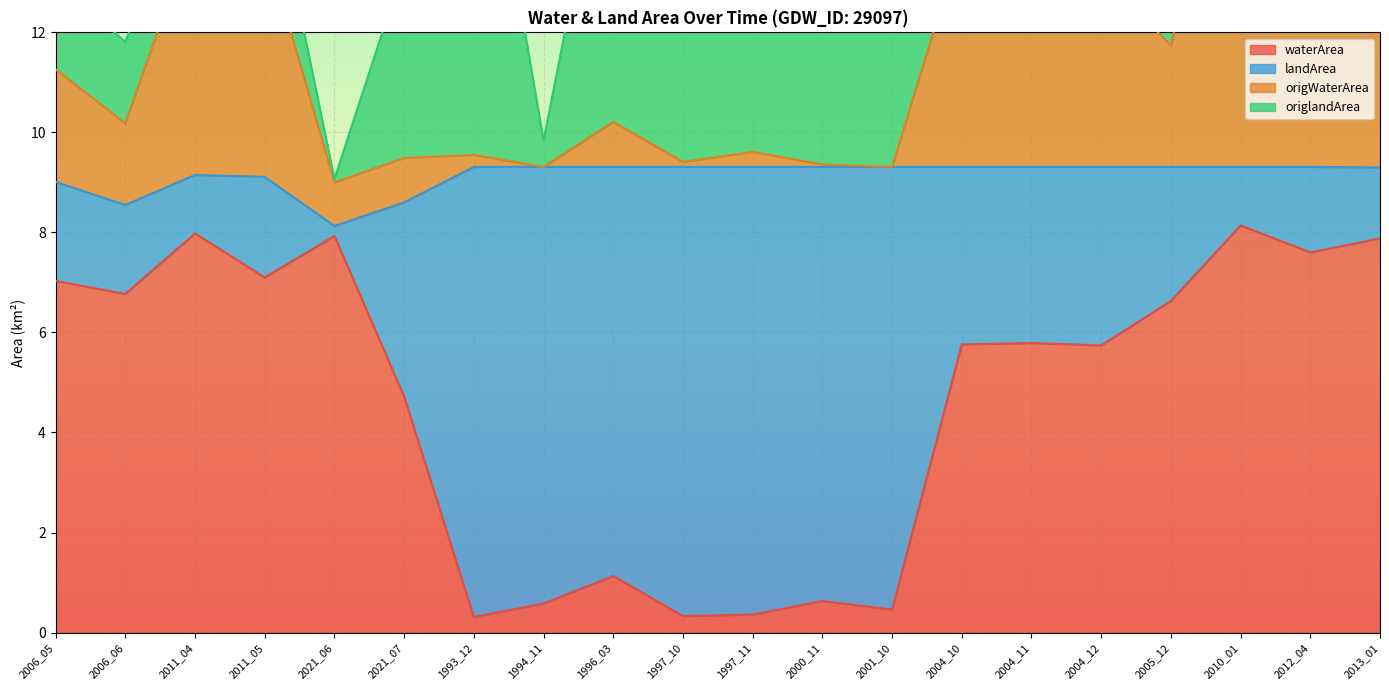

The waterArea series shows 4.6 at 2011_04. True or false?

False